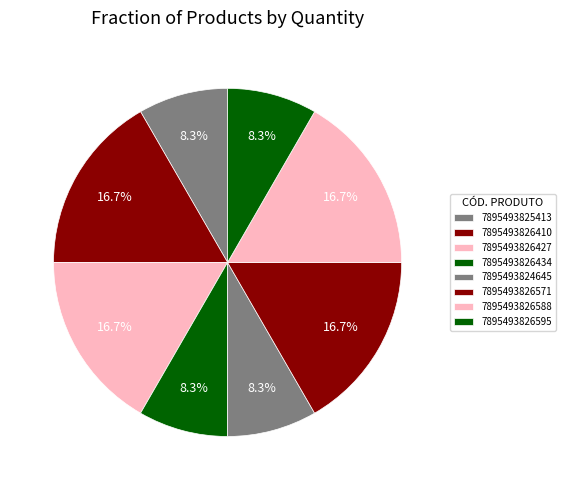

To the nearest percent, what is the difference between the 7895493826595 and 7895493826410 slice percentages?

8%